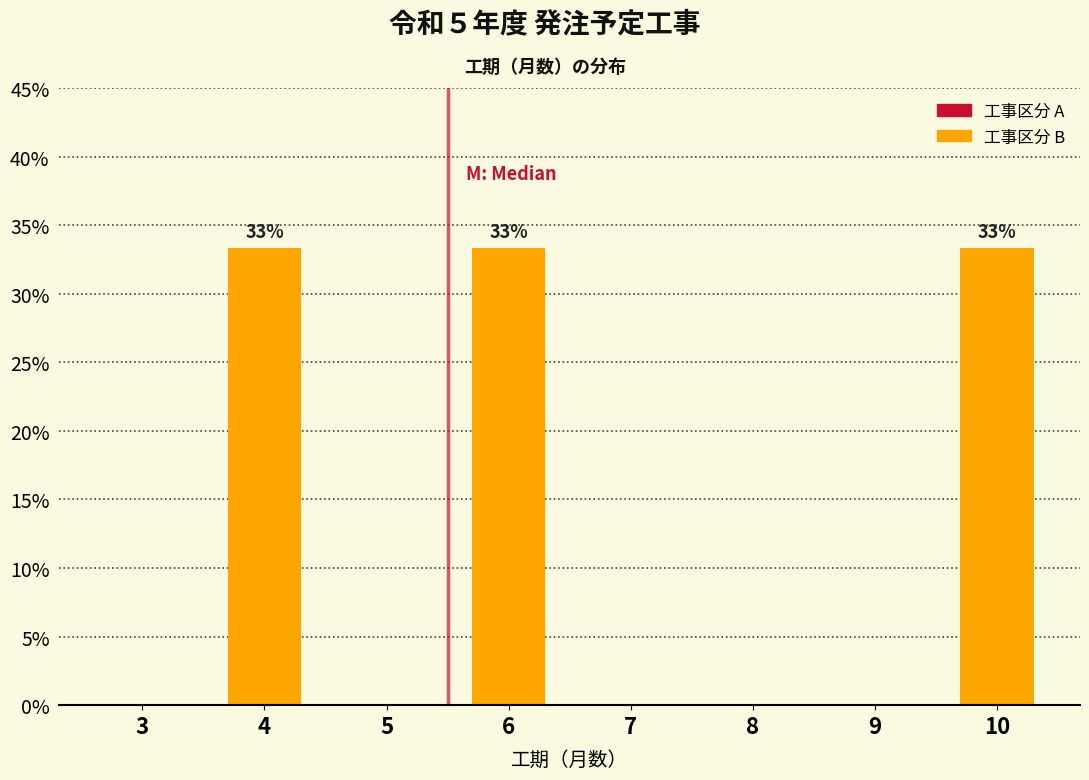

Reading right to left, extract all data points from this chart.

10=33.3	9=0.0	8=0.0	7=0.0	6=33.3	5=0.0	4=33.3	3=0.0